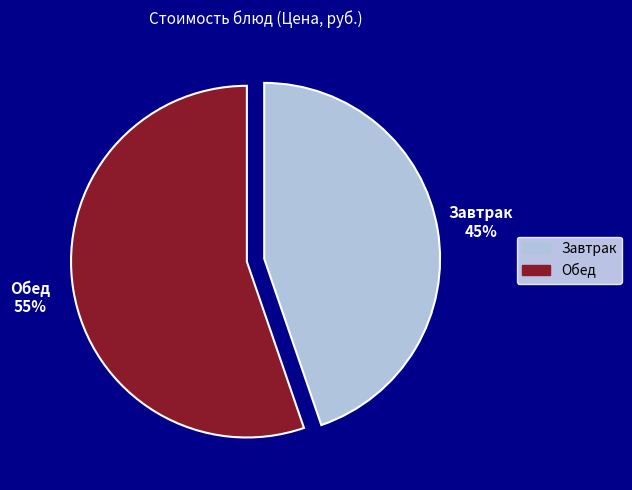

Rank the categories by value from highest to lowest.

Обед, Завтрак